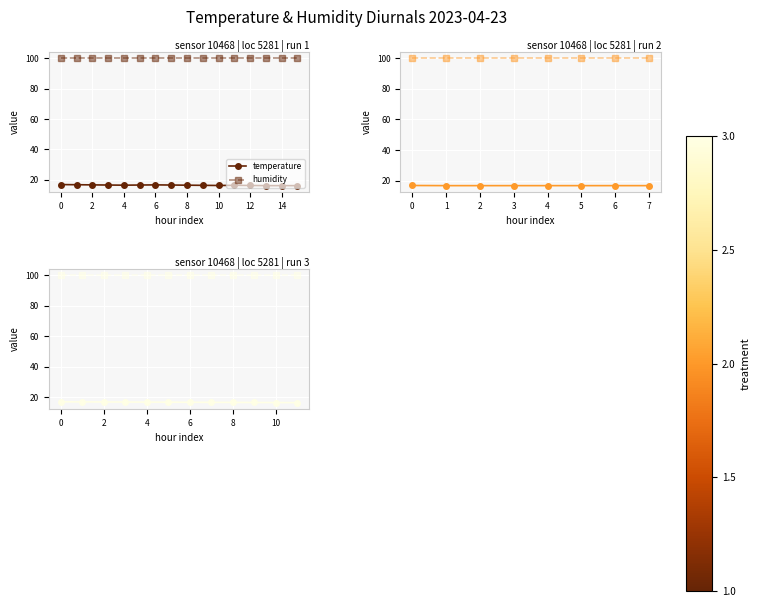

What is the total value across all series at 4?

116.7